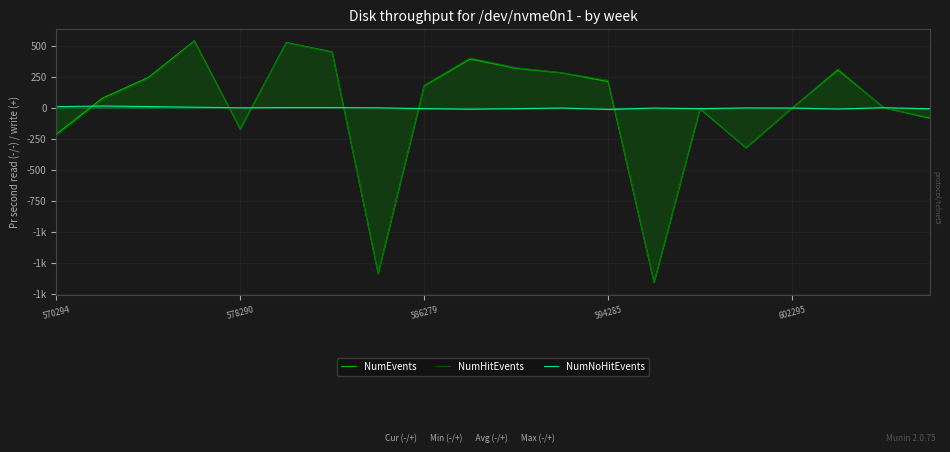

Is it true that NumNoHitEvents equals 2.8 at 594285?

False